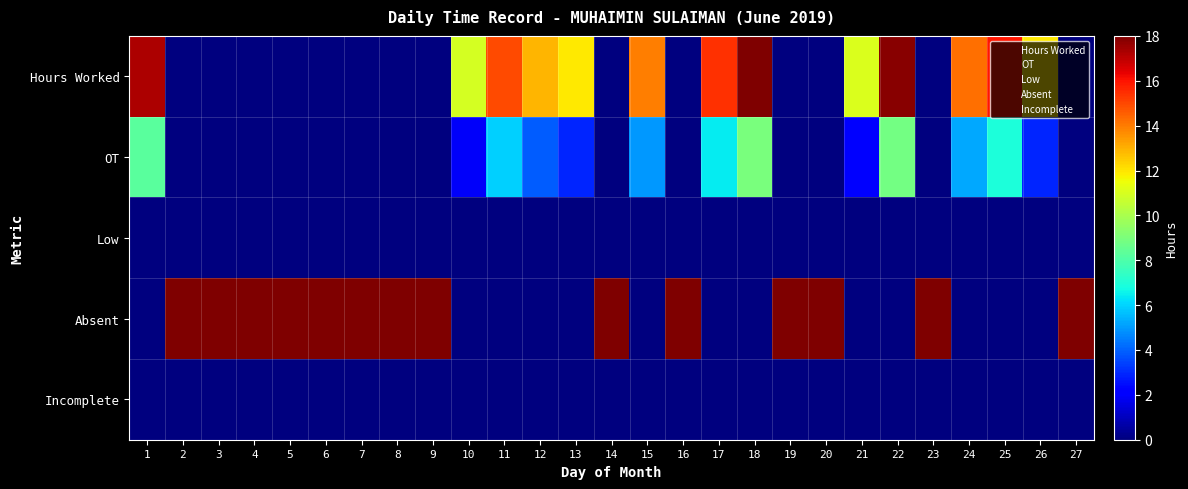

What is the difference between the highest and lowest values at 24?

14.2